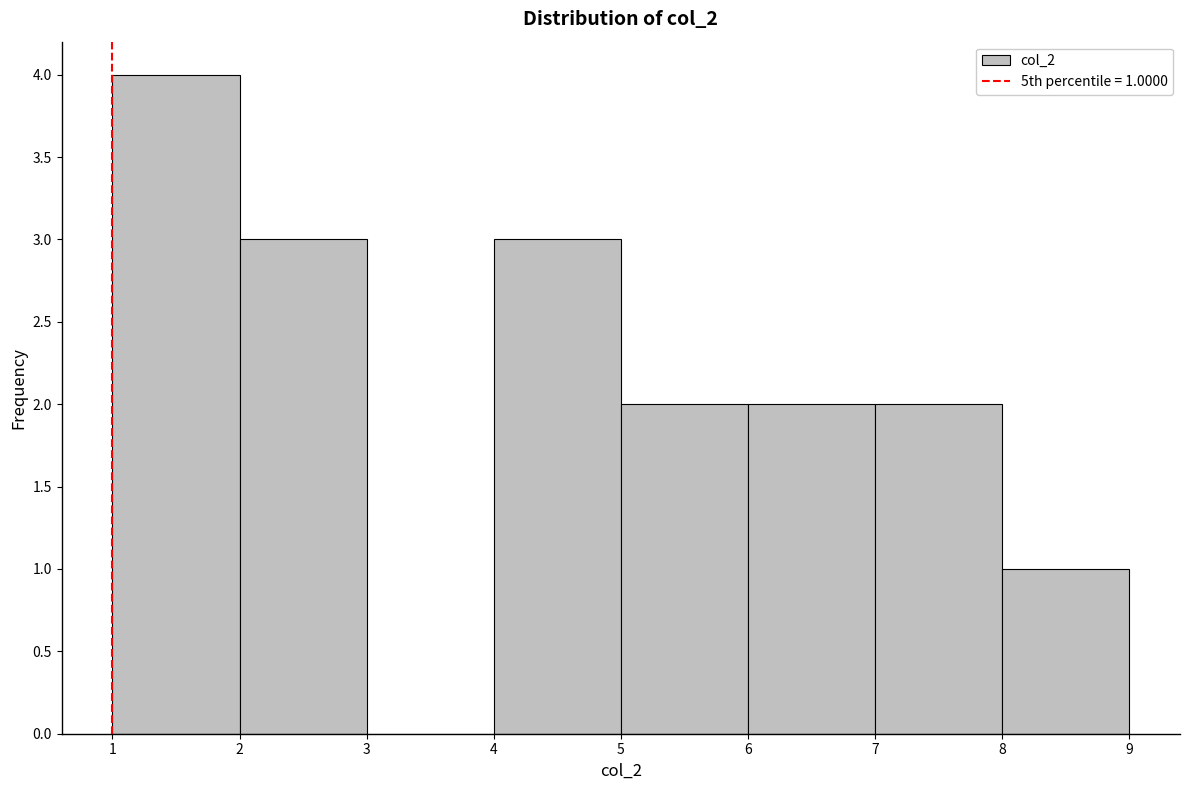

Which range on the x-axis has the tallest bar?

1 to 2